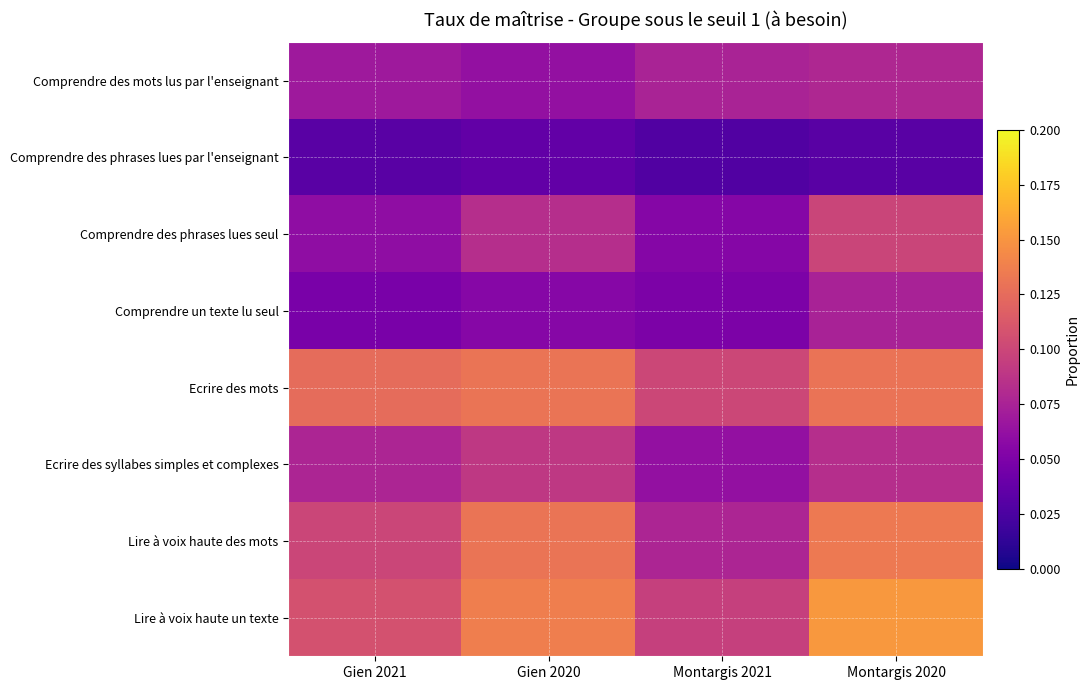

What is the greatest value displayed?

0.2